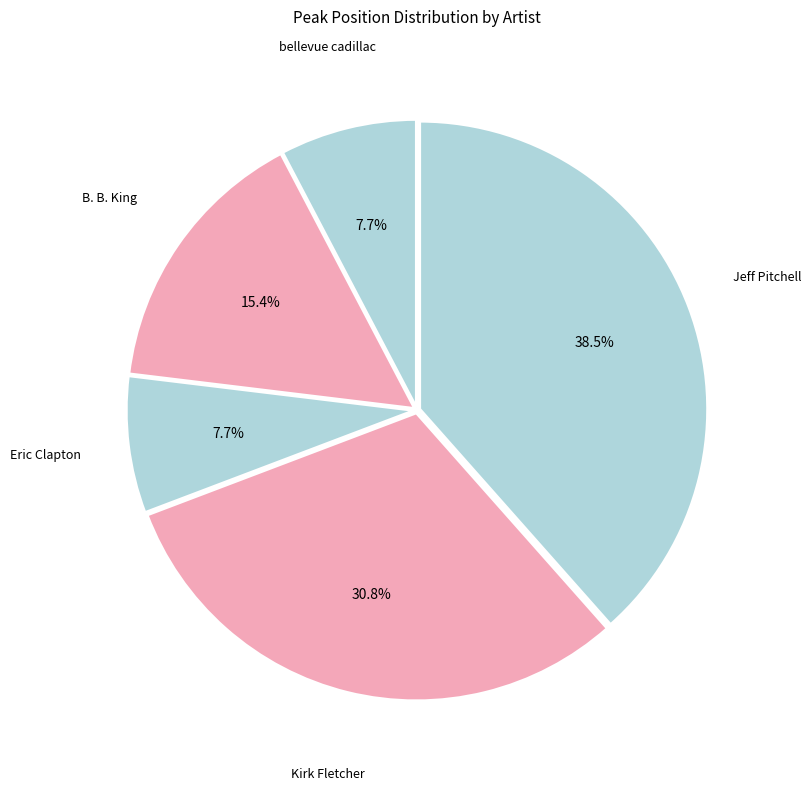

To the nearest percent, what portion does bellevue cadillac represent?

8%